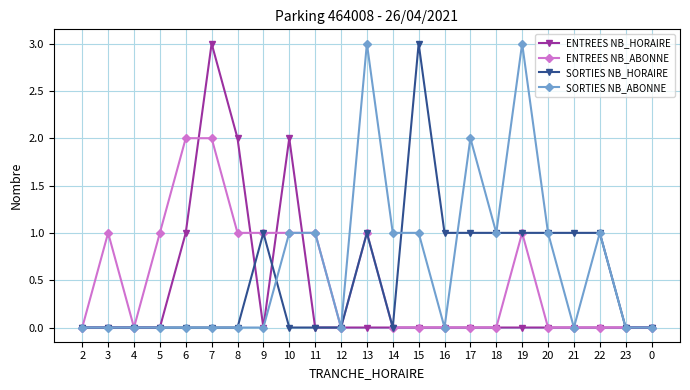

True or false: ENTREES NB_HORAIRE has a value of -1 at 16.

False